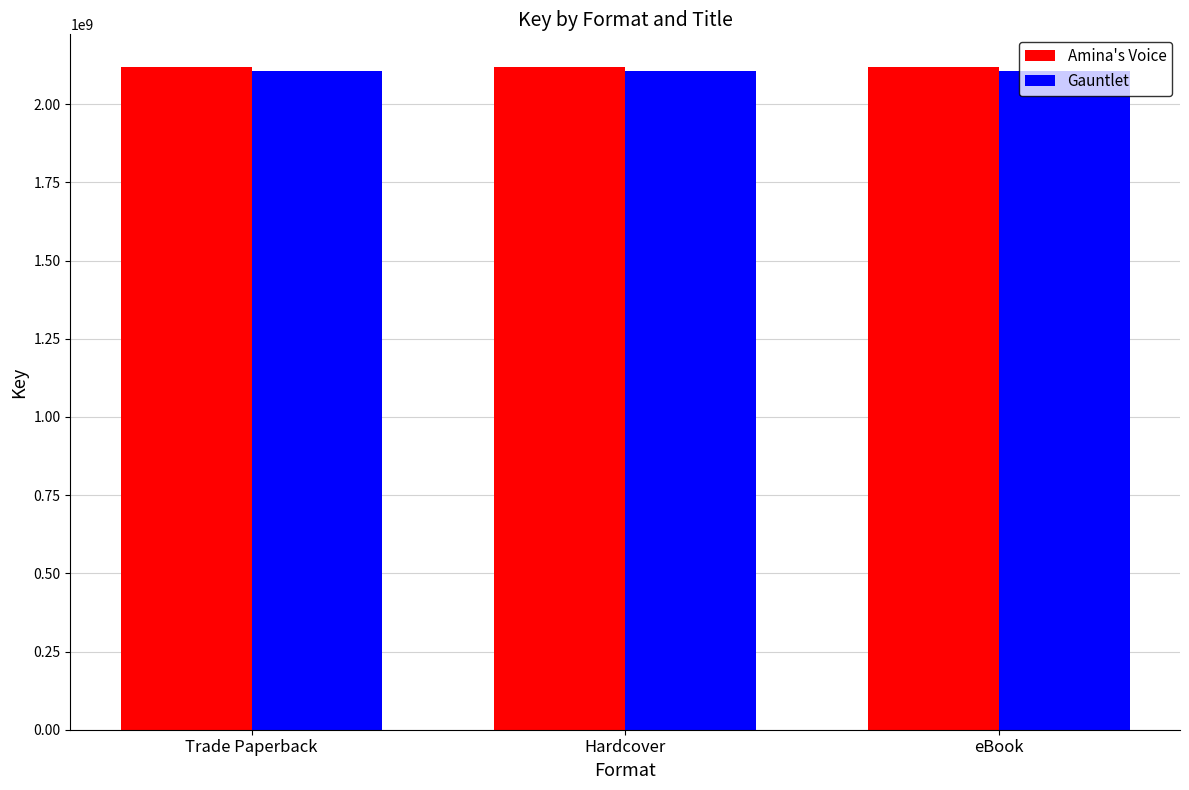

What is the minimum value shown in the chart?

2105807823